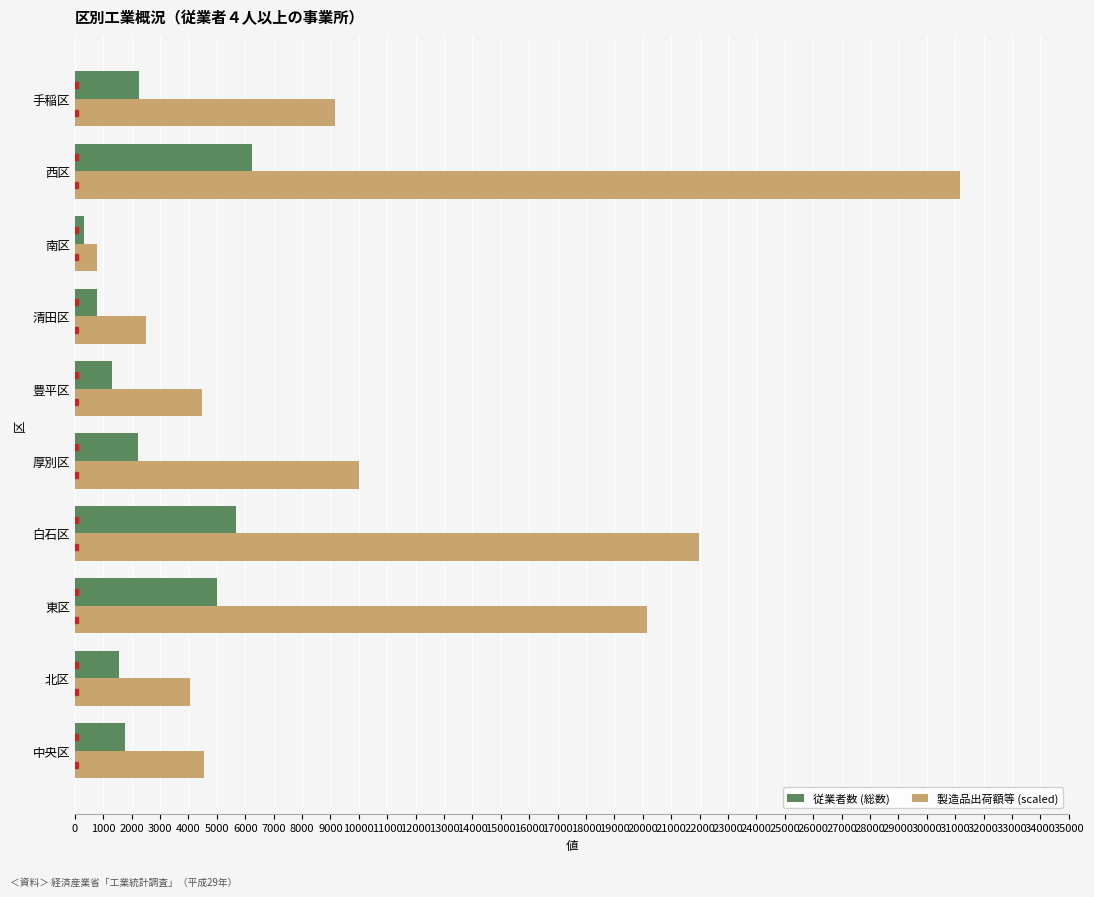

What is the difference between the maximum and minimum values in the 製造品出荷額等 (scaled) series?

30379.4